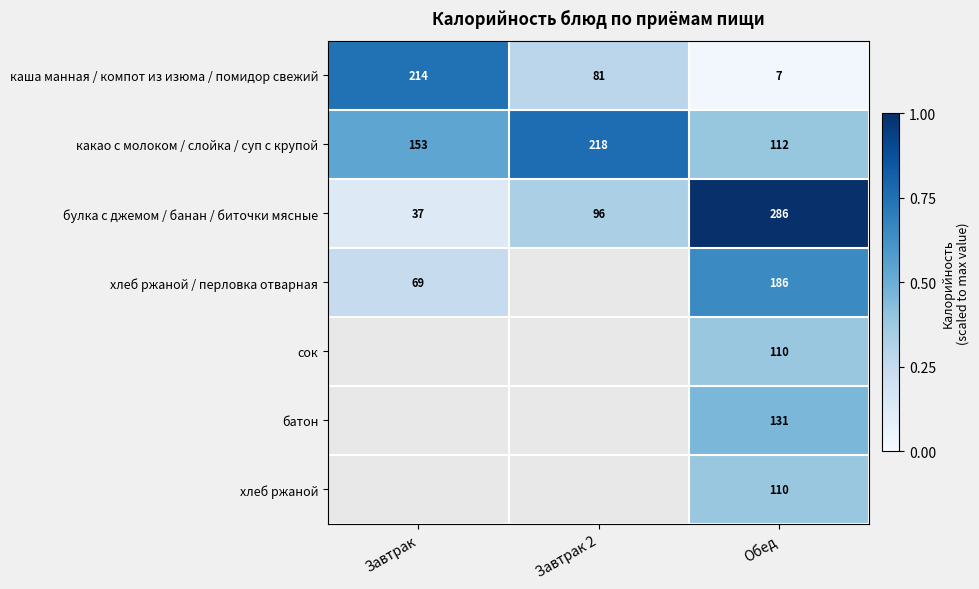

At which label does каша манная / компот из изюма / помидор свежий first exceed 81?

Завтрак